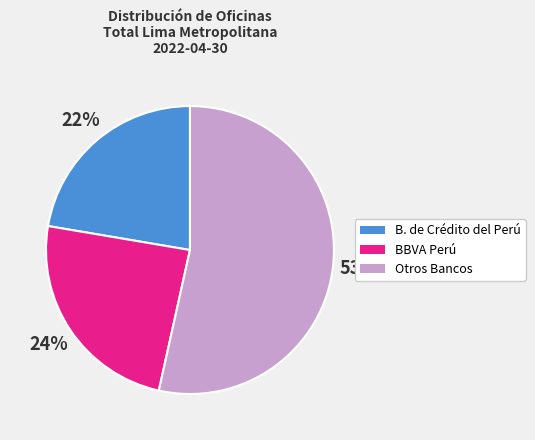

How many segments does this pie chart have?

3